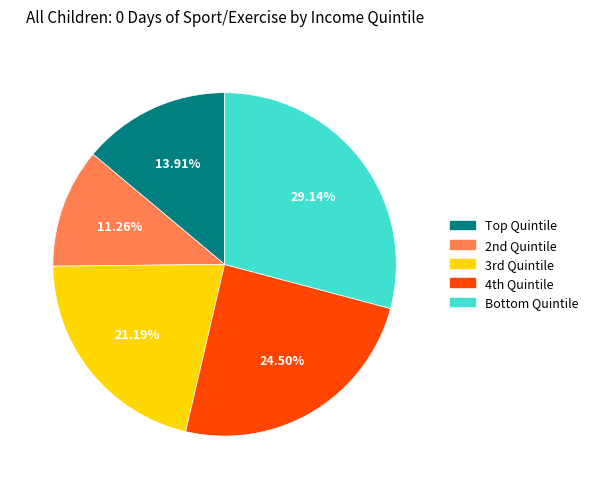

Rank the categories by value from lowest to highest.

2nd Quintile, Top Quintile, 3rd Quintile, 4th Quintile, Bottom Quintile